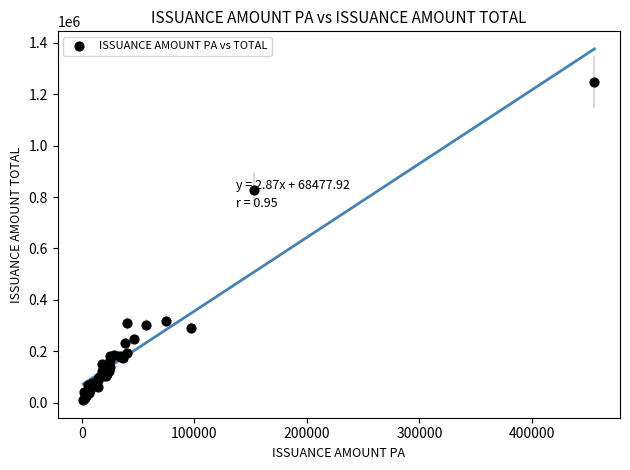

What Y value in the scatter plot is closest to 628873?

826438